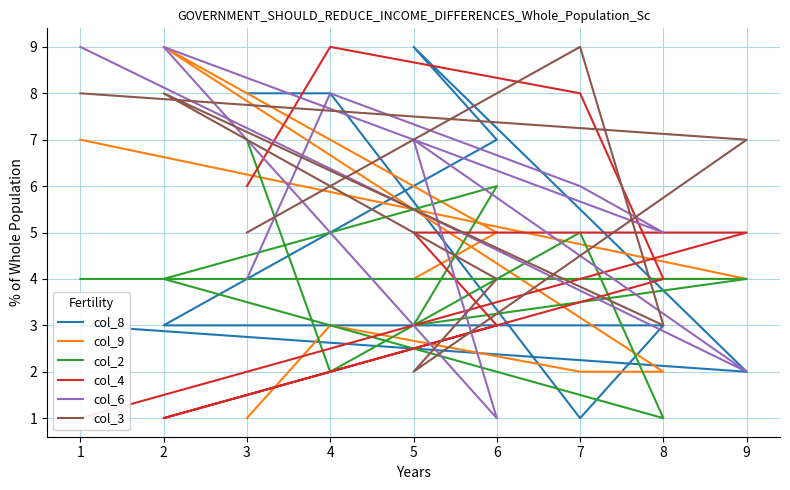

What is the total value across all series at 1?

32